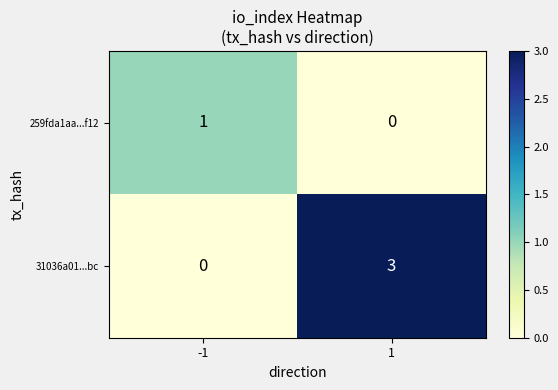

Rank the series at 1 from lowest to highest value.

259fda1aa...f12, 31036a01...bc